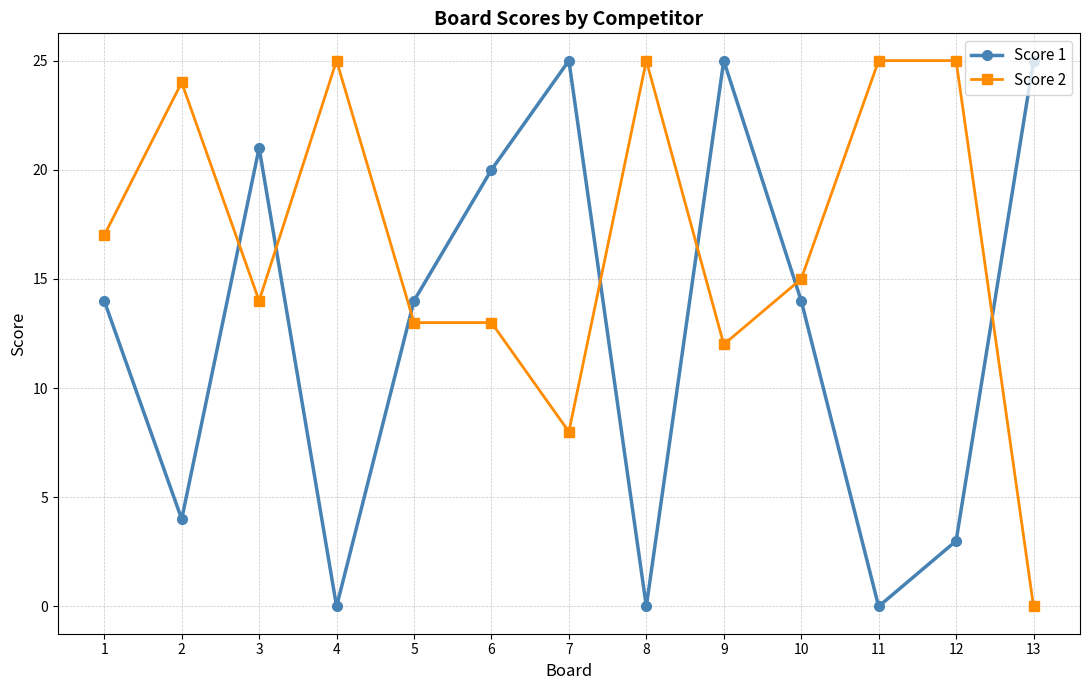

Where do Score 1 and Score 2 first cross each other?

2 and 3